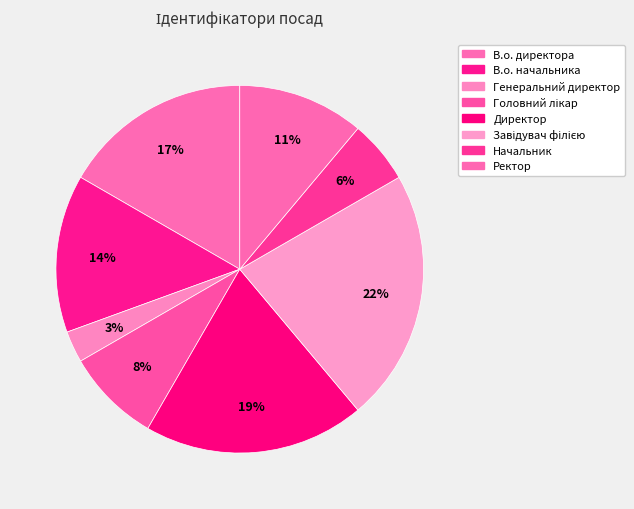

Is the sum of Начальник and Директор greater than half?

No